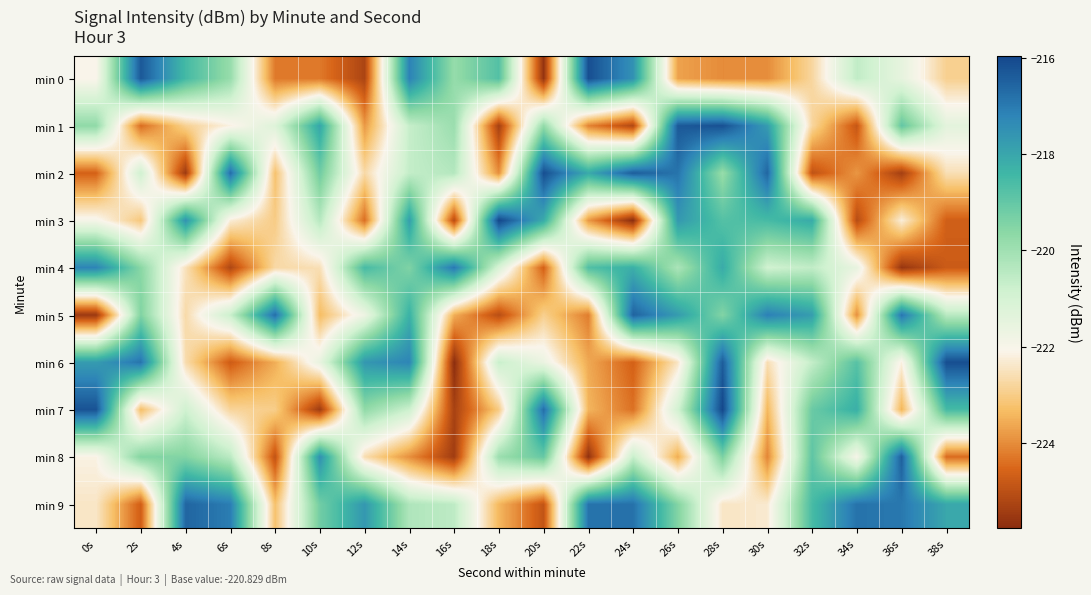

Reading left to right, list all the values displayed in this chart.

min 0: 0s=-222.1	2s=-216.3	4s=-218.5	6s=-219.8	8s=-224.3	10s=-224.3	12s=-225.2	14s=-217.2	16s=-219.8	18s=-218.7	20s=-225.6	22s=-216.1	24s=-217.5	26s=-223.7	28s=-224.0	30s=-224.0	32s=-222.8	34s=-220.6	36s=-221.5	38s=-222.9
min 1: 0s=-219.7	2s=-224.4	4s=-222.9	6s=-222.2	8s=-221.3	10s=-218.0	12s=-223.8	14s=-220.7	16s=-219.9	18s=-225.4	20s=-219.8	22s=-224.1	24s=-225.2	26s=-216.3	28s=-216.2	30s=-217.7	32s=-222.8	34s=-224.9	36s=-219.0	38s=-221.4
min 2: 0s=-224.6	2s=-220.9	4s=-225.5	6s=-216.7	8s=-223.2	10s=-219.2	12s=-222.7	14s=-220.6	16s=-220.4	18s=-224.0	20s=-216.1	22s=-218.1	24s=-216.4	26s=-216.9	28s=-219.9	30s=-216.6	32s=-224.9	34s=-223.9	36s=-225.4	38s=-222.6
min 3: 0s=-221.9	2s=-223.1	4s=-217.5	6s=-222.3	8s=-223.0	10s=-220.4	12s=-224.4	14s=-217.8	16s=-225.1	18s=-216.0	20s=-218.1	22s=-223.8	24s=-225.8	26s=-217.7	28s=-218.8	30s=-218.5	32s=-218.1	34s=-225.1	36s=-222.2	38s=-224.7
min 4: 0s=-217.2	2s=-219.6	4s=-222.5	6s=-225.2	8s=-222.7	10s=-222.6	12s=-218.5	14s=-219.5	16s=-217.0	18s=-221.1	20s=-224.6	22s=-218.7	24s=-218.2	26s=-220.2	28s=-218.1	30s=-220.9	32s=-220.6	34s=-221.6	36s=-225.6	38s=-224.8
min 5: 0s=-225.5	2s=-219.5	4s=-222.7	6s=-220.7	8s=-216.8	10s=-223.3	12s=-221.7	14s=-218.3	16s=-223.5	18s=-225.1	20s=-222.9	22s=-224.2	24s=-216.5	26s=-217.7	28s=-219.5	30s=-217.1	32s=-217.8	34s=-224.0	36s=-216.9	38s=-220.4
min 6: 0s=-217.8	2s=-216.9	4s=-222.6	6s=-224.7	8s=-223.5	10s=-221.6	12s=-217.6	14s=-217.2	16s=-225.8	18s=-220.7	20s=-221.7	22s=-223.6	24s=-224.6	26s=-222.5	28s=-216.4	30s=-222.6	32s=-220.6	34s=-218.8	36s=-222.2	38s=-216.1
min 7: 0s=-216.2	2s=-223.3	4s=-220.9	6s=-222.8	8s=-223.0	10s=-225.5	12s=-219.7	14s=-220.8	16s=-225.3	18s=-223.0	20s=-216.7	22s=-223.4	24s=-224.4	26s=-220.9	28s=-216.0	30s=-223.4	32s=-219.1	34s=-218.2	36s=-223.5	38s=-218.5
min 8: 0s=-222.2	2s=-219.5	4s=-219.5	6s=-220.5	8s=-224.9	10s=-217.5	12s=-222.6	14s=-224.0	16s=-225.4	18s=-219.9	20s=-219.1	22s=-225.7	24s=-220.7	26s=-223.6	28s=-219.4	30s=-224.1	32s=-218.9	34s=-222.0	36s=-216.5	38s=-224.5
min 9: 0s=-222.4	2s=-224.7	4s=-216.6	6s=-217.1	8s=-223.2	10s=-219.2	12s=-217.7	14s=-220.3	16s=-220.5	18s=-223.4	20s=-224.9	22s=-216.9	24s=-216.8	26s=-219.5	28s=-222.4	30s=-222.3	32s=-218.6	34s=-216.9	36s=-217.0	38s=-218.0